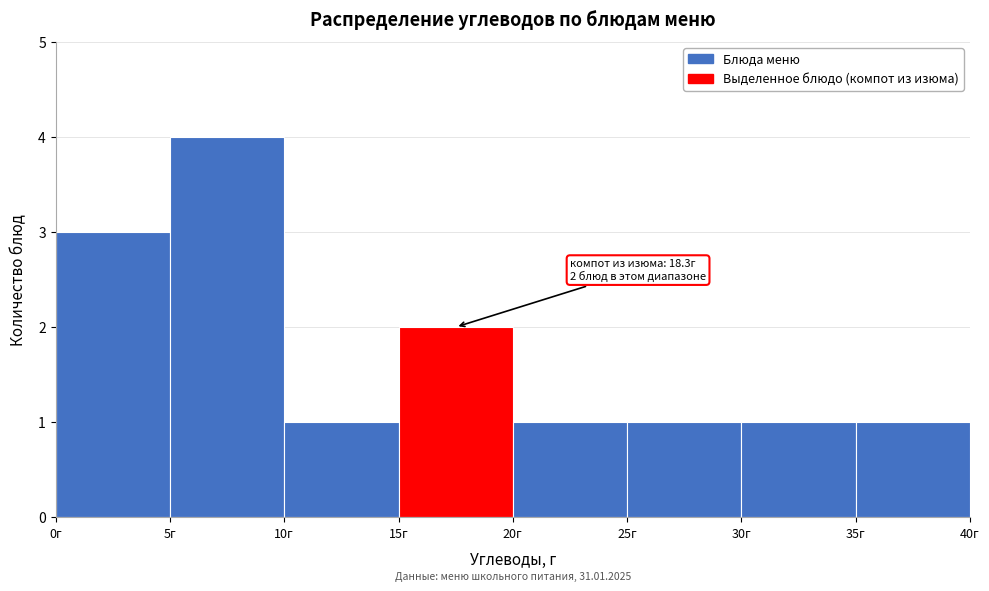

Over which range of the x-axis is the bar tallest?

5 to 10